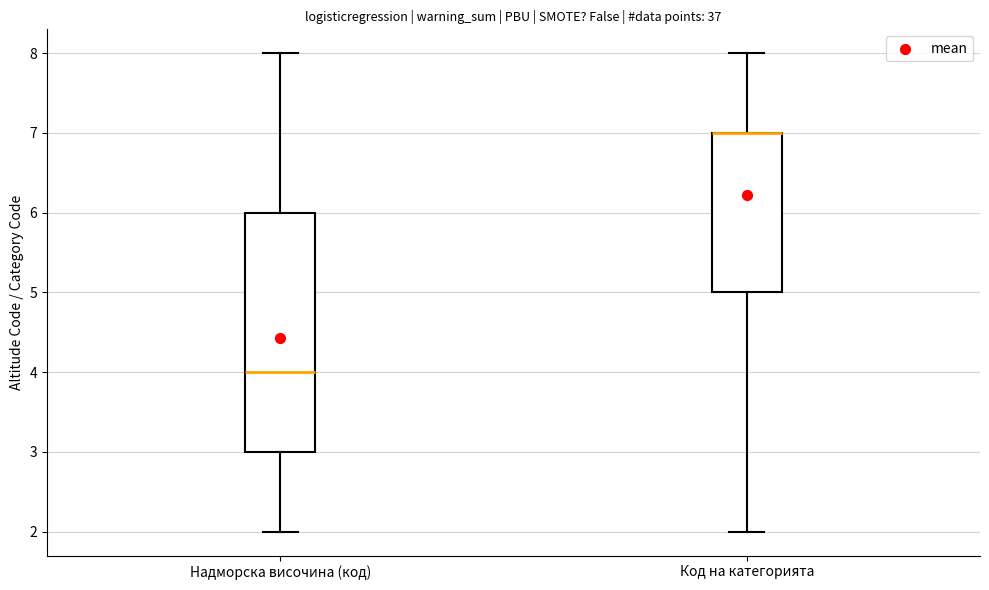

Reading left to right, transcribe this box plot: for each box, give where its median line is, the range the box spans, and where its two whiskers end, as read against the y-axis. The values are not printed on the chart, so give them approximately, as read against the axis.

Надморска височина (код): median 4, box 3 to 6, whiskers 2 to 8
Код на категорията: median 7 (drawn on the box's upper edge), box 5 to 7, whiskers 2 to 8